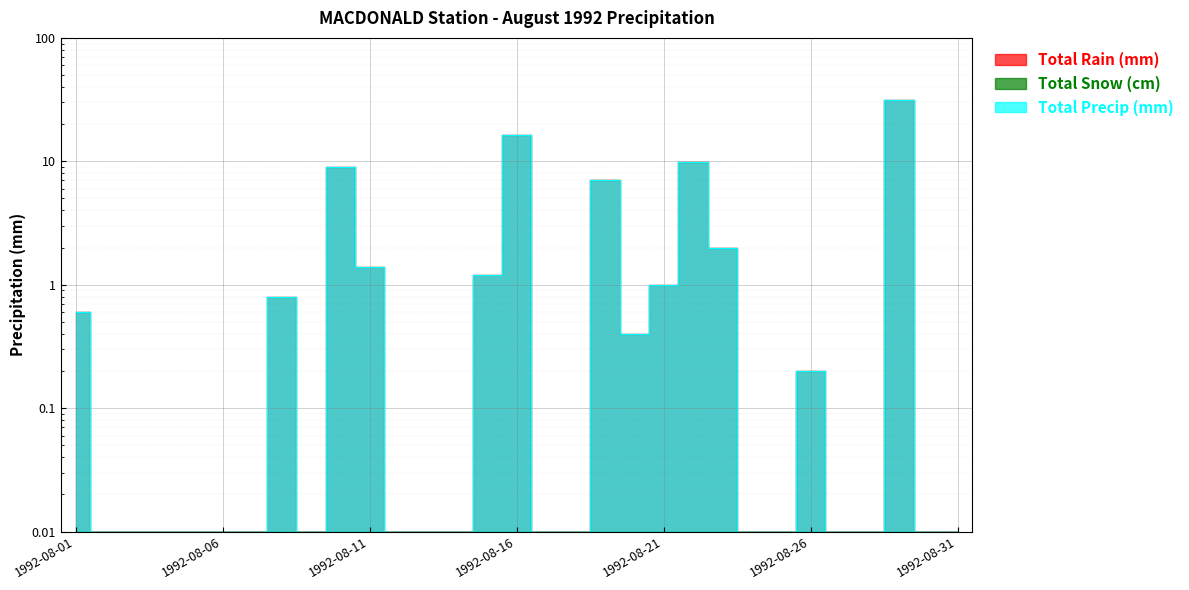

At which category does Total Rain (mm) reach its first local peak?

1992-08-08